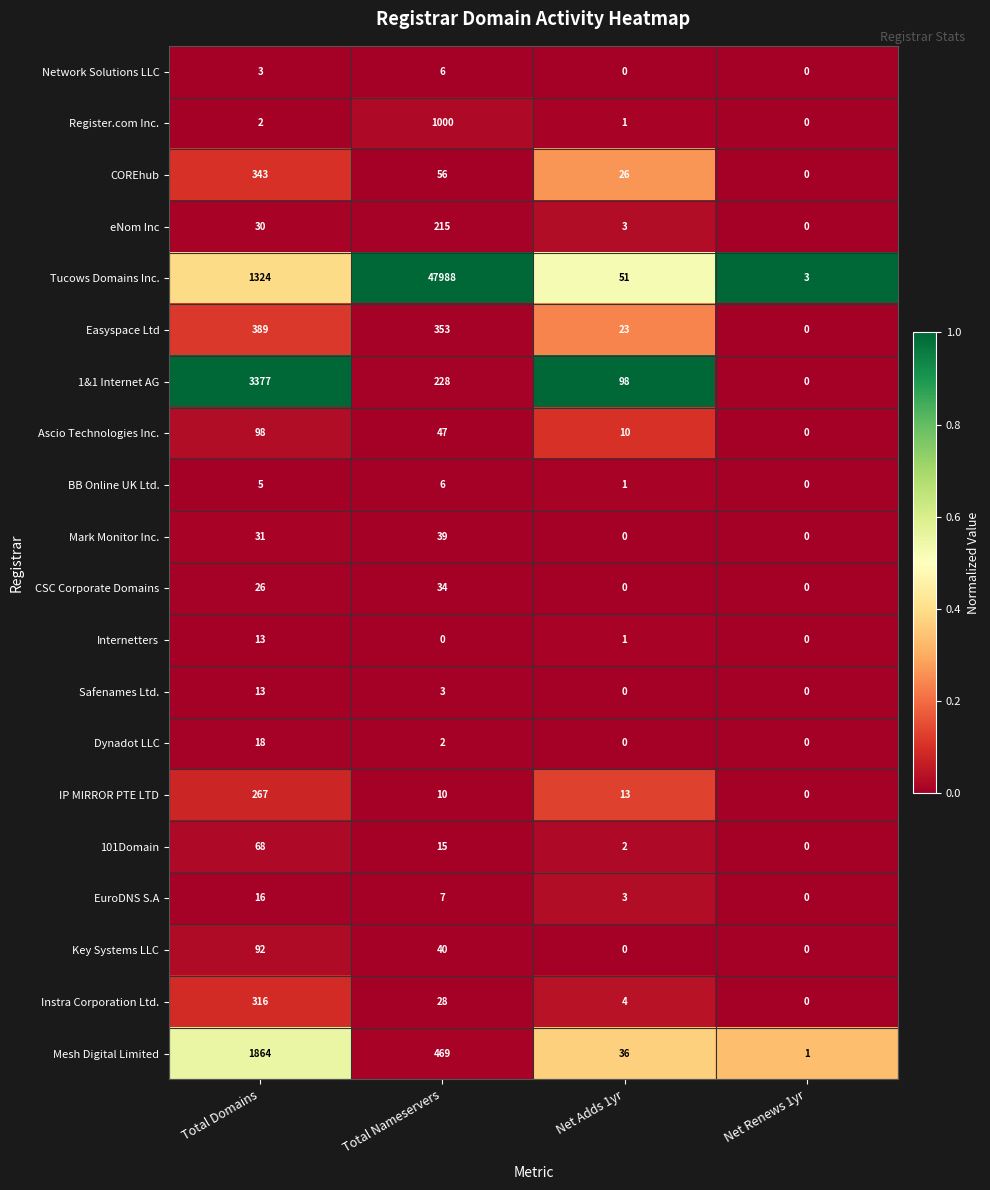

What is the maximum value shown in the chart?

47988